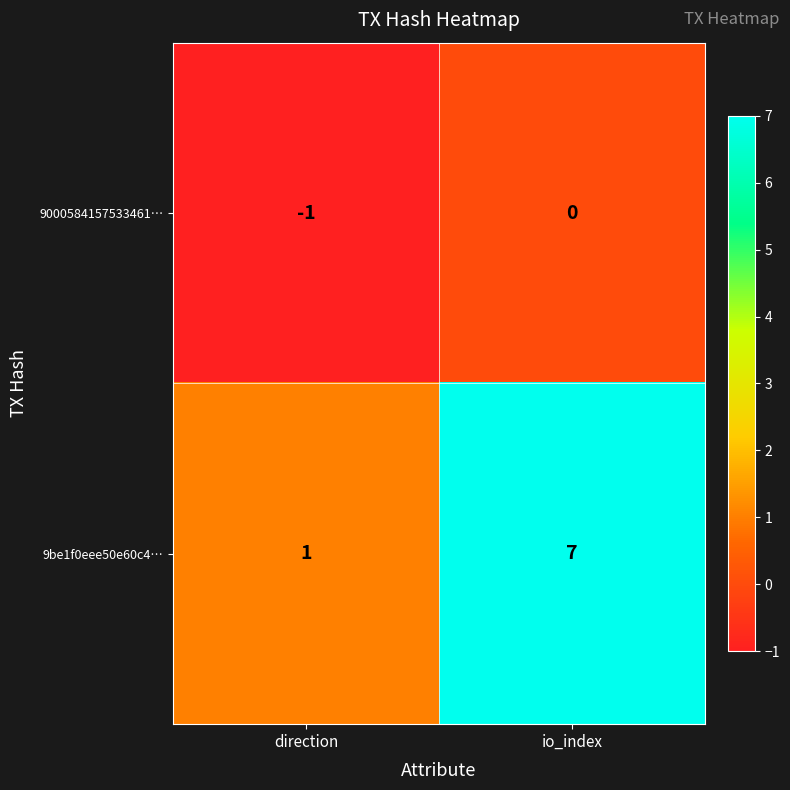

Is it true that 9000584157533461… equals 0 at io_index?

True